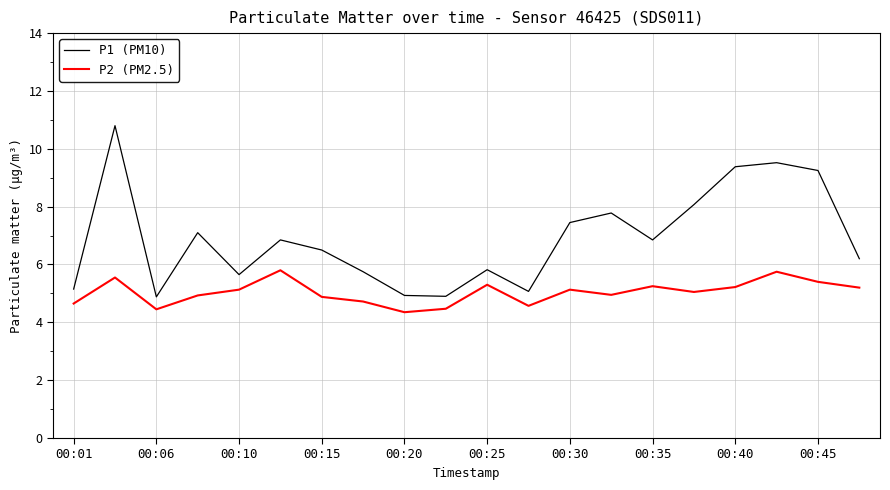

Which series has the widest spread of values?

P1 (PM10)